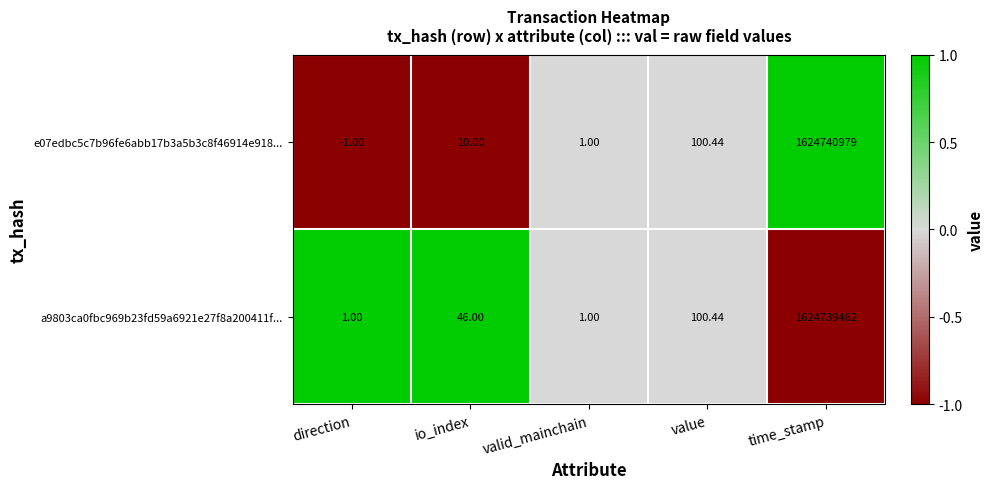

At which category is the sum across all series the highest?

time_stamp